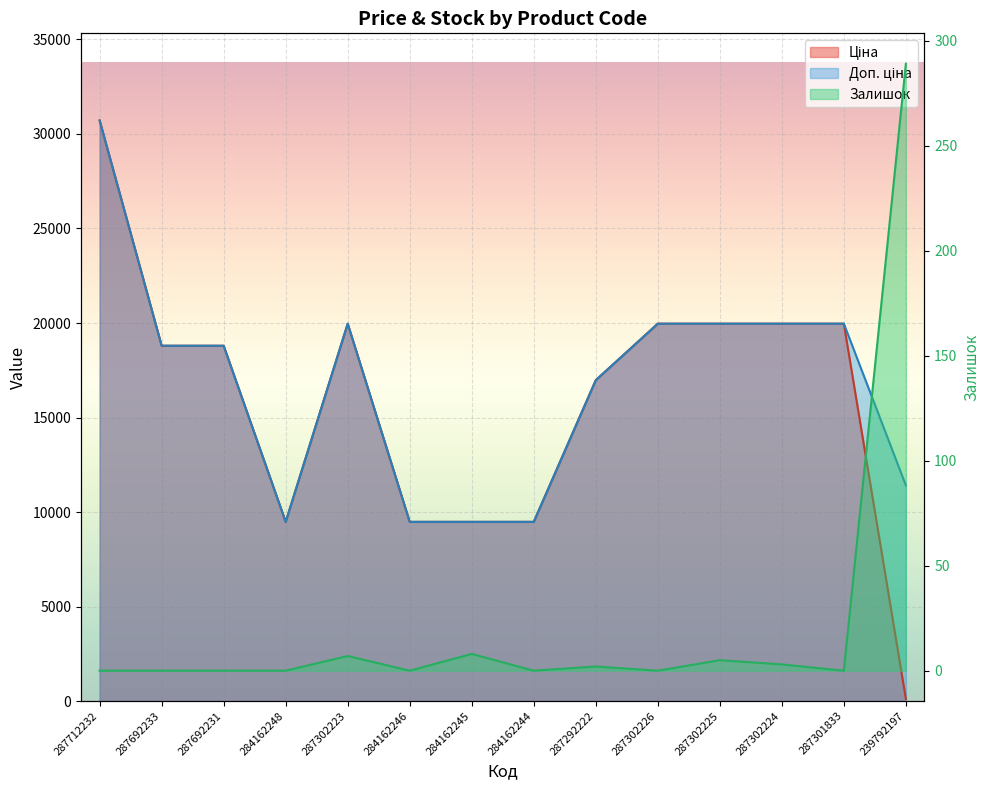

What is the value of the Залишок point at the 9th from the left?

2.0